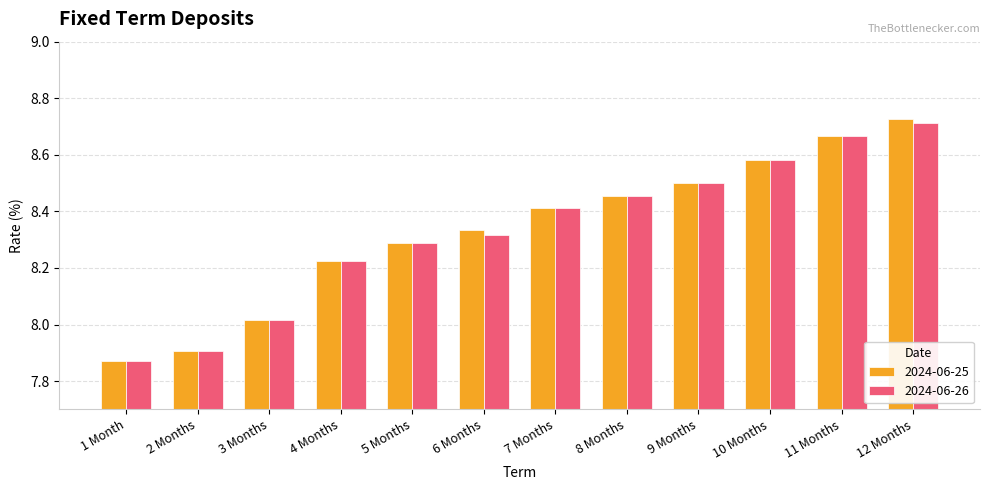

At which category is the sum across all series the highest?

12 Months